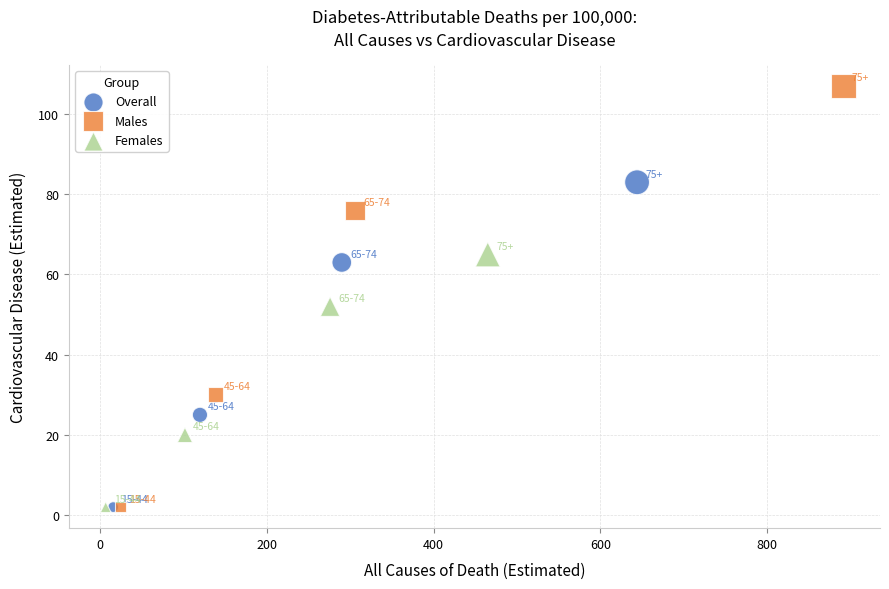

What are all the series names shown in the legend?

Overall, Males, Females